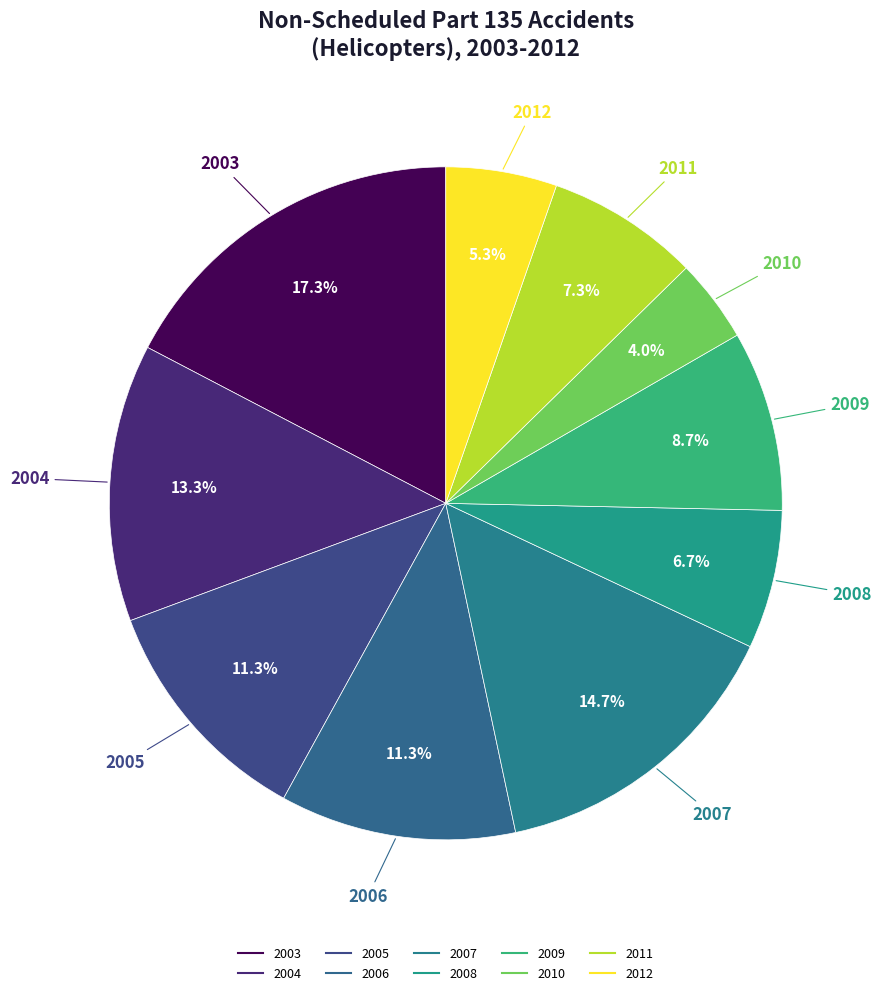

Count the number of slices in the pie.

10